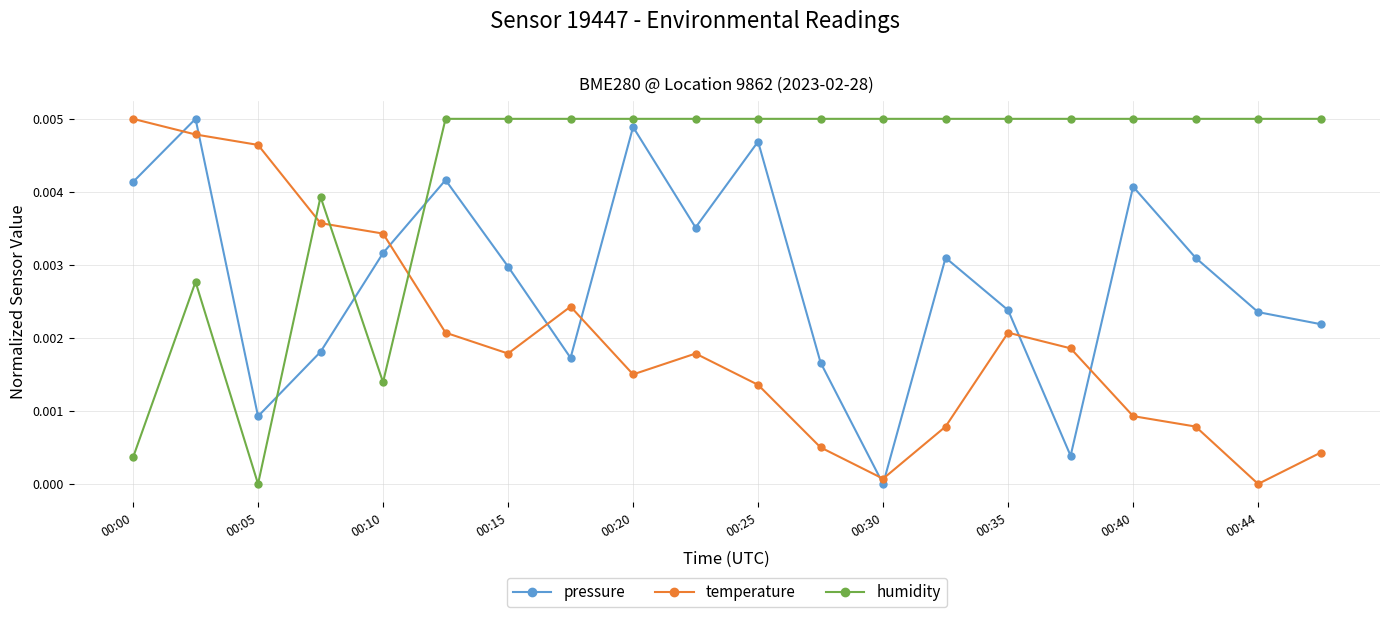

List the series in order of their overall mean, highest first.

humidity, pressure, temperature